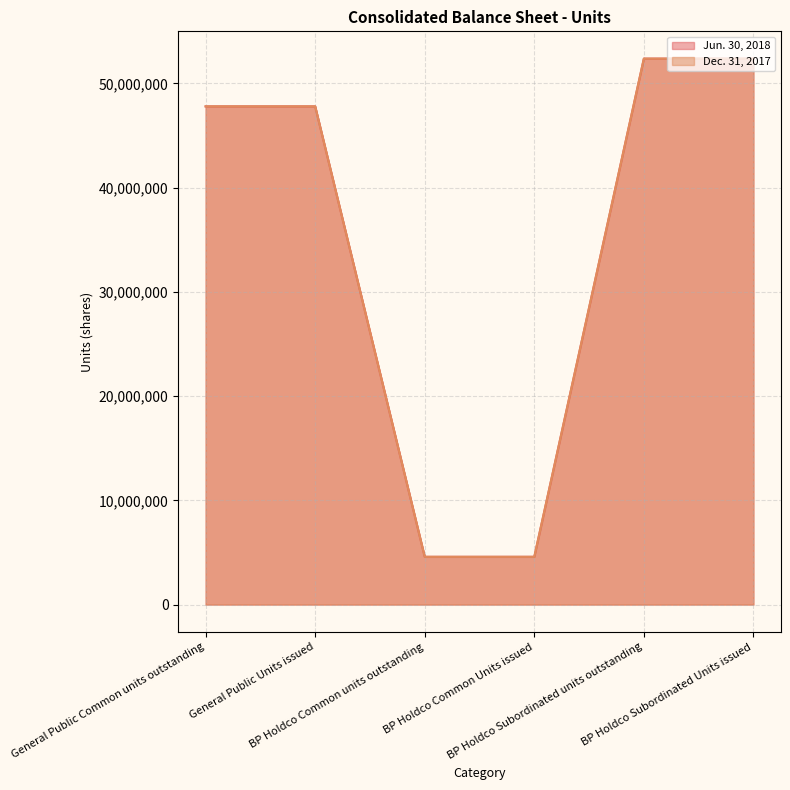

What is the sum of all Jun. 30, 2018 values?

209502140